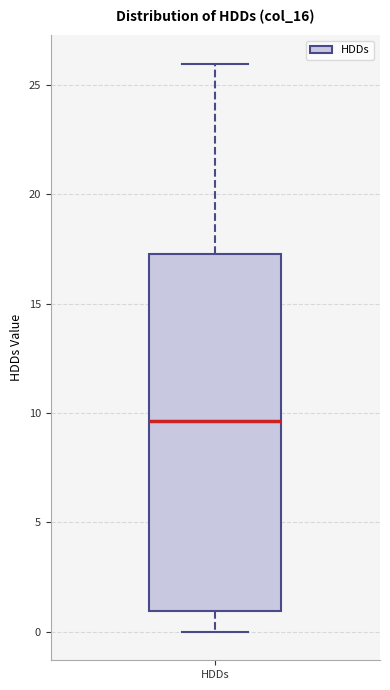

Read this box plot against the y-axis: the position of the median line, the range covered by the box, and the ends of both whiskers. The values are not printed on the chart, so give them approximately, as read against the axis.

median 9.5, box 1.0 to 17.0, whiskers 0.0 to 26.0